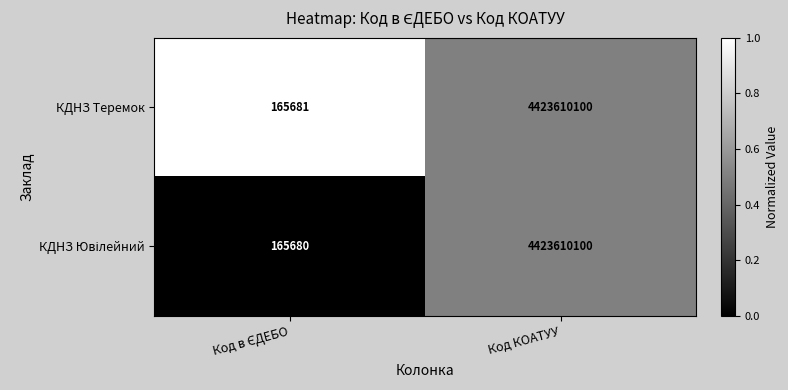

What is the difference between the maximum and minimum values in the КДНЗ Теремок series?

4423444419